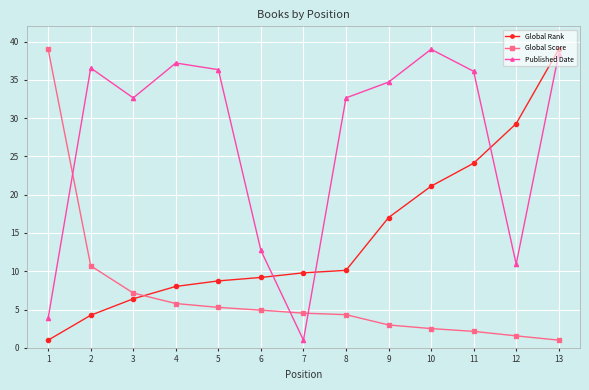

What is the minimum value for Global Rank?

1.0